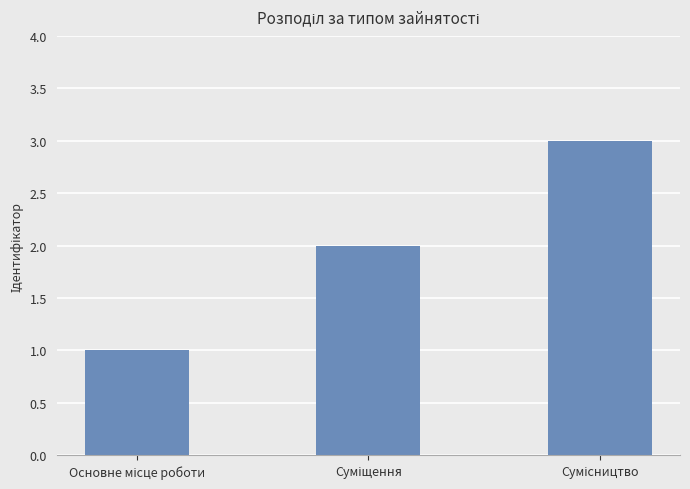

What is the sum of all values?

6